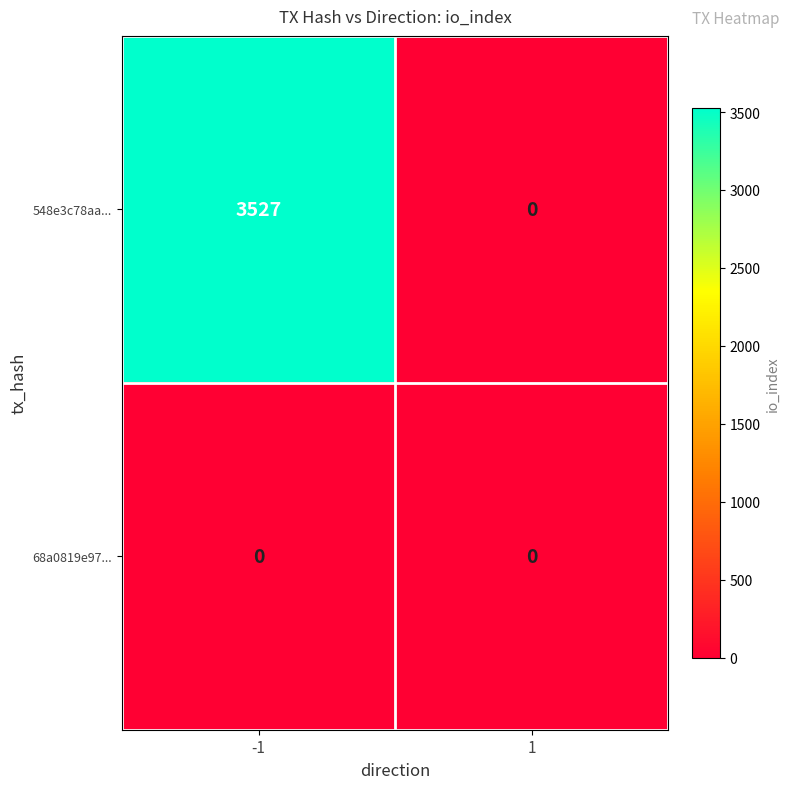

Which series changed the most between -1 and 1?

548e3c78aa...